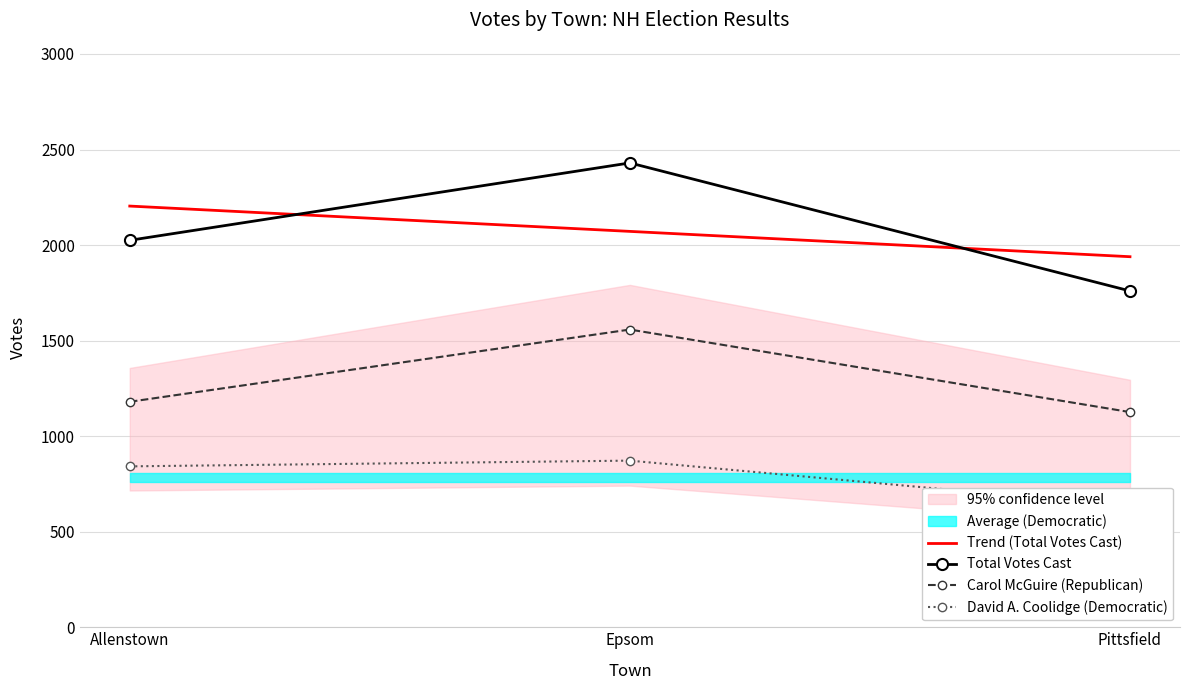

What is the approximate value of Total Votes Cast at Allenstown?

2025.0